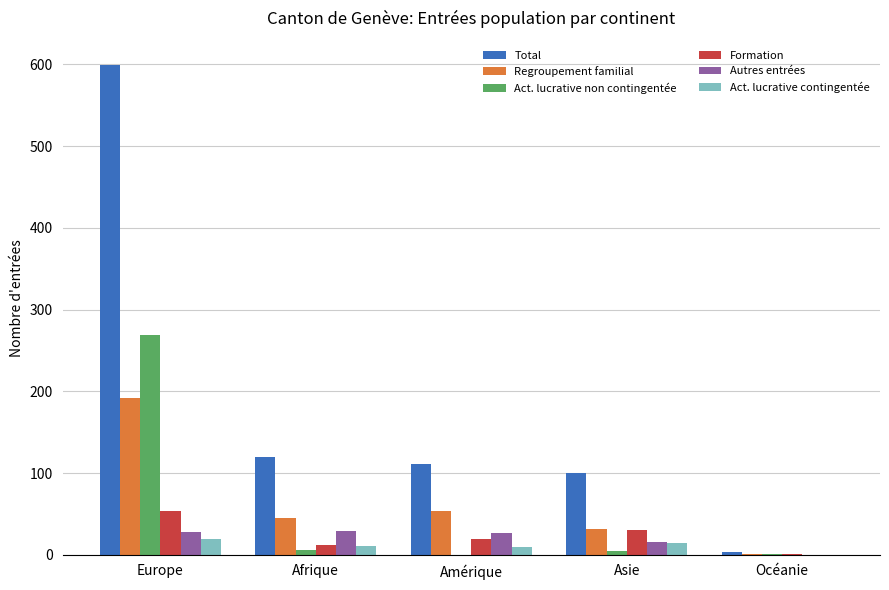

How many values in Autres entrées are above zero?

4